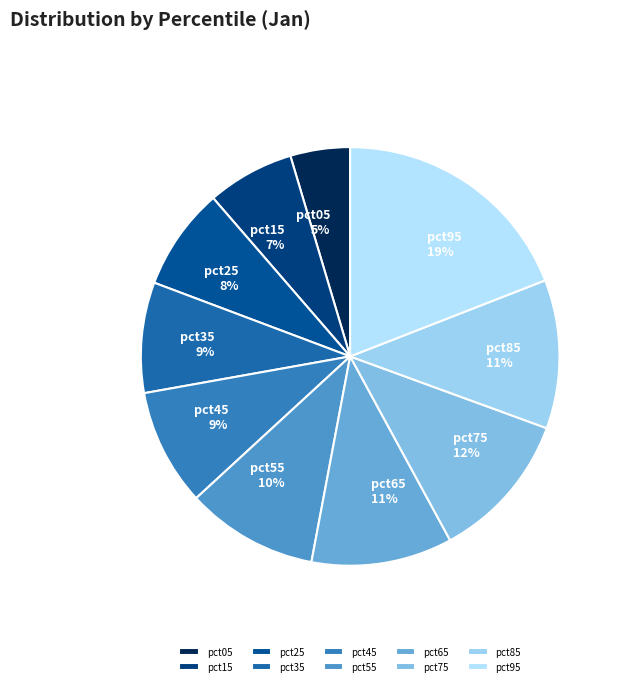

To the nearest percent, what is the difference between the largest and smallest slice percentages?

14%